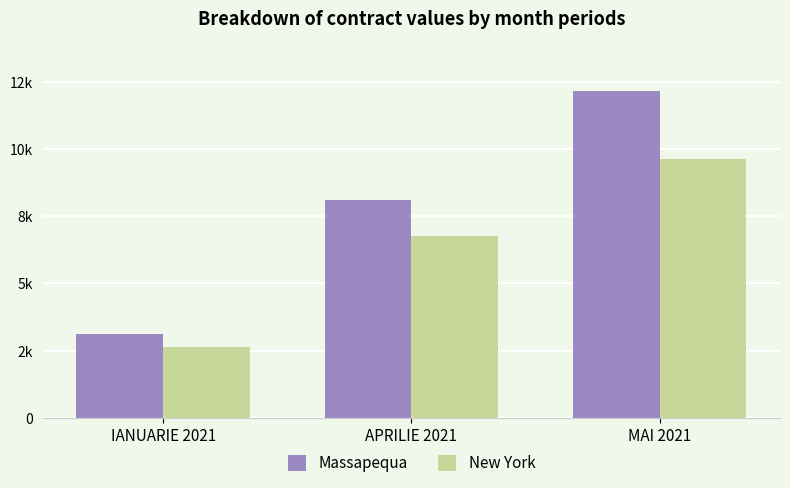

Reading left to right, what are all the values shown in this chart?

Massapequa: IANUARIE 2021=3120.0	APRILIE 2021=8100.0	MAI 2021=12144.3
New York: IANUARIE 2021=2635.6	APRILIE 2021=6770.8	MAI 2021=9614.5